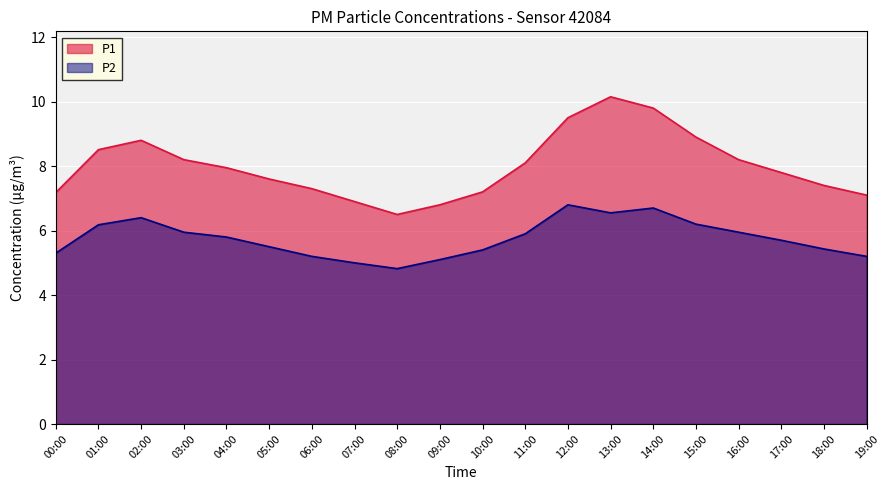

What is the label of the 16th point from the right?

04:00